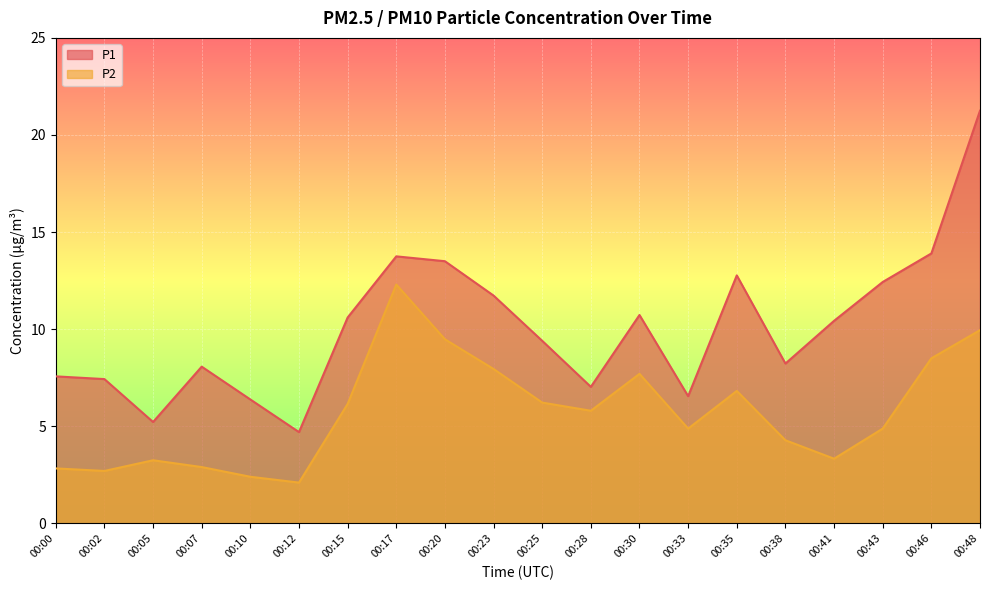

True or false: P2 and P1 cross at least once.

False